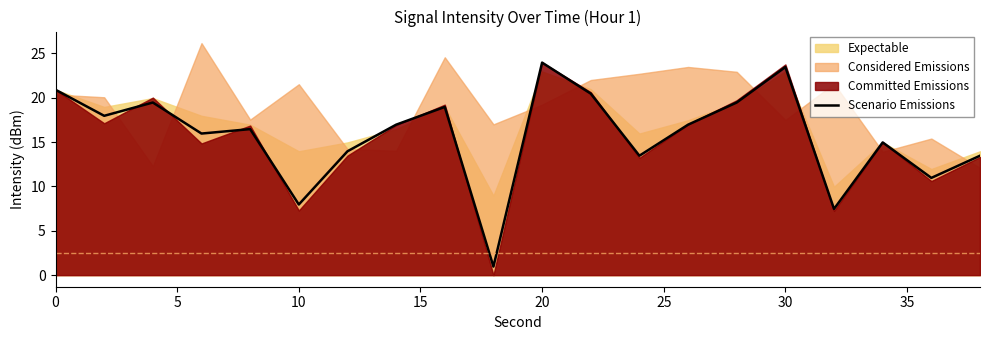

What is the highest value of the Scenario Emissions series?

24.0